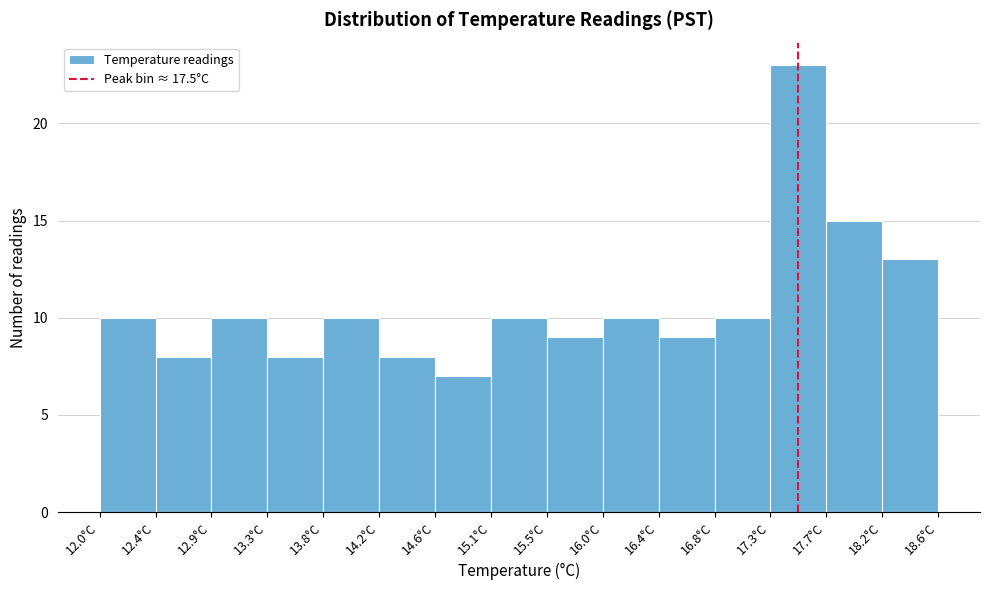

Over which range of the x-axis is the bar tallest?

17.28 to 17.72